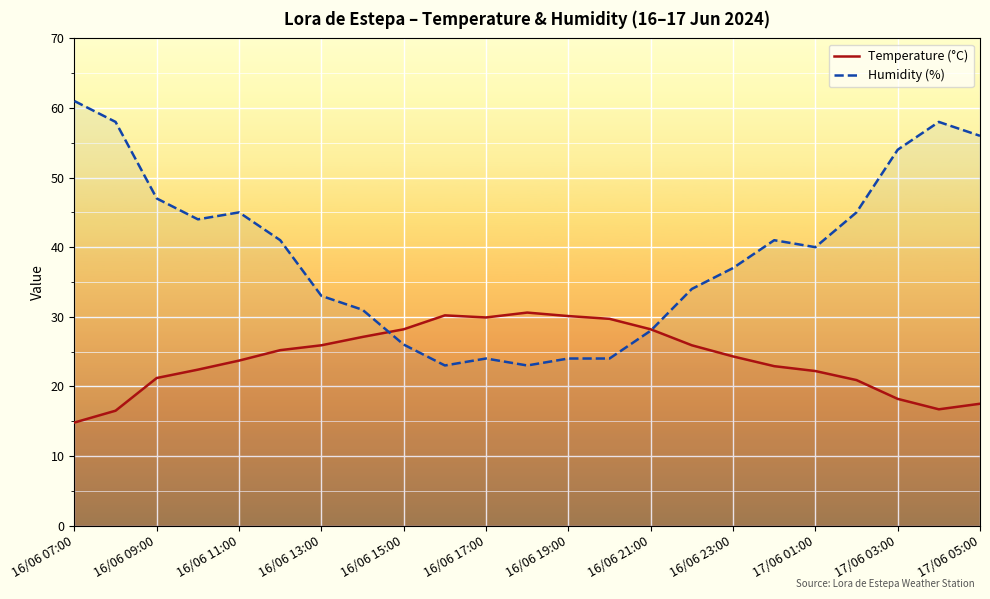

How many lines are shown in the chart?

2